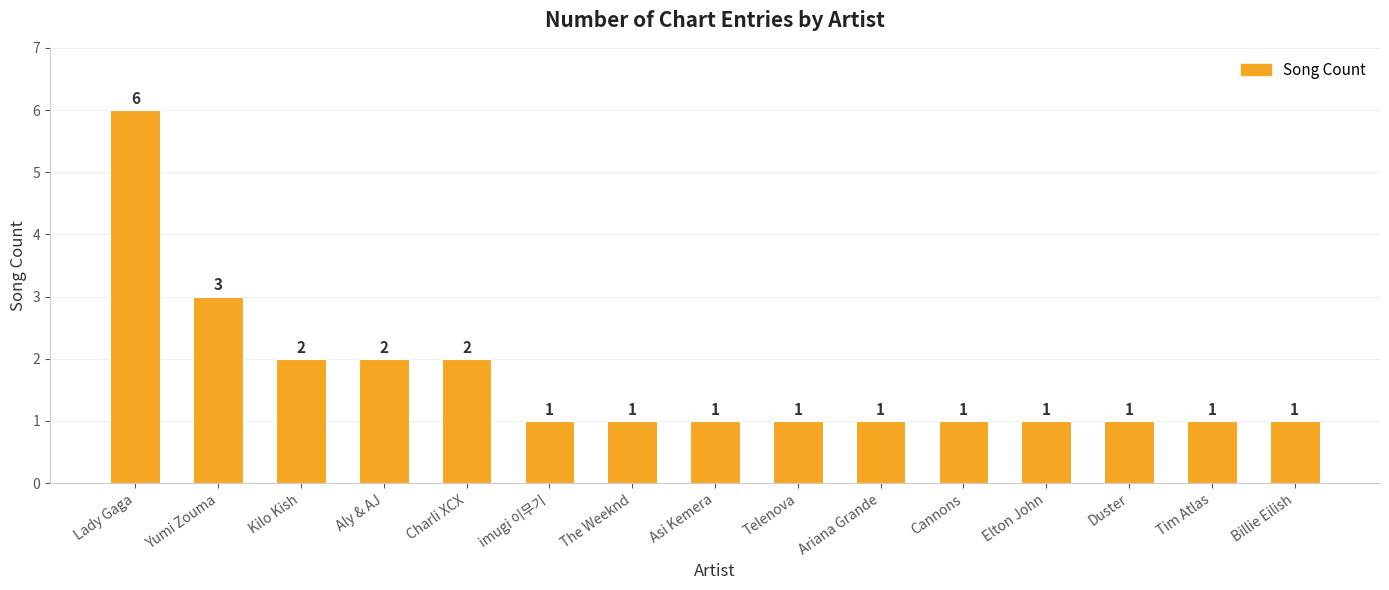

Read the value at Ariana Grande.

1